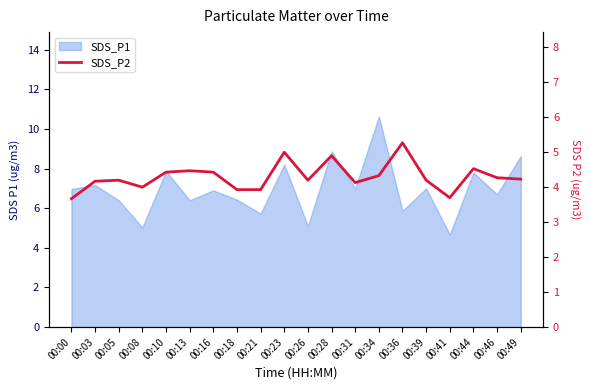

Where does the data first go above 4?

00:03